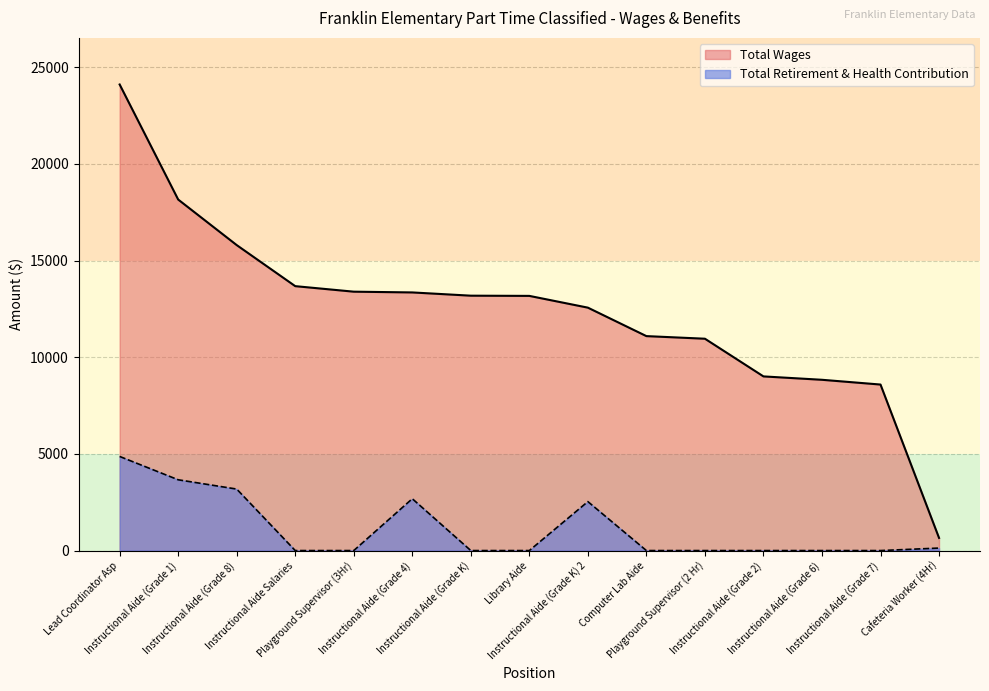

At which category is the sum across all series the highest?

Lead Coordinator Asp